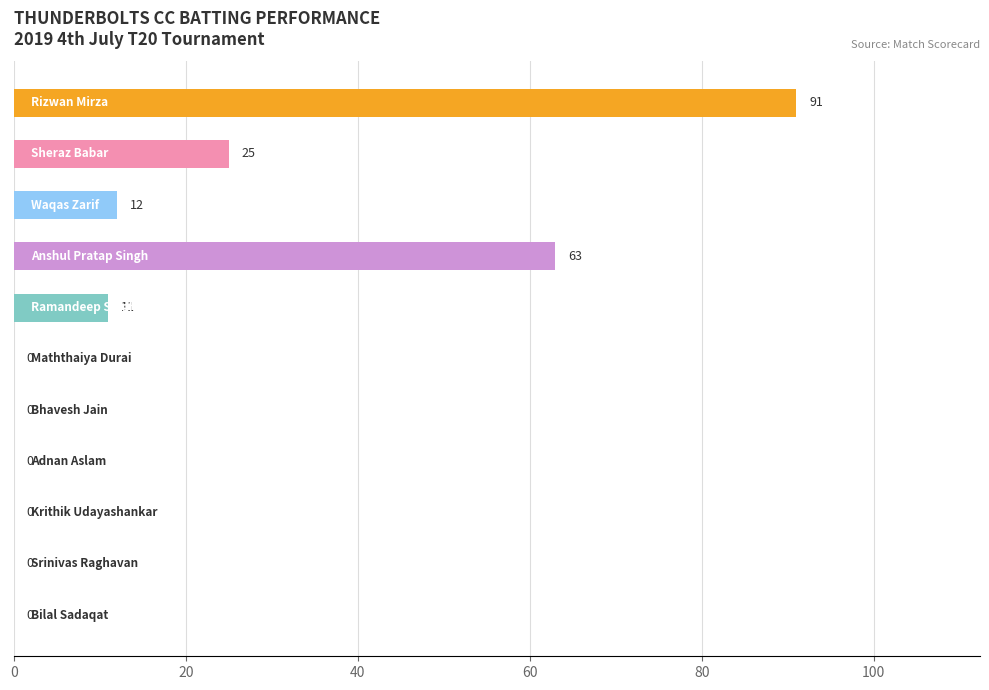

What is the sum of all values?

202